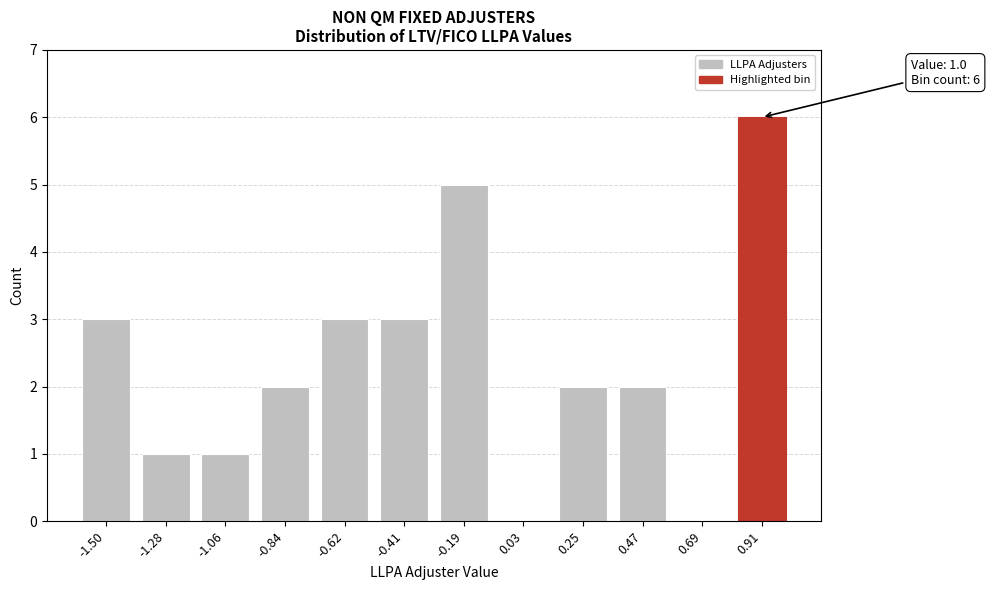

Reading left to right, extract all data points from this chart.

-1.50=3	-1.28=1	-1.06=1	-0.84=2	-0.62=3	-0.41=3	-0.19=5	0.03=0	0.25=2	0.47=2	0.69=0	0.91=6